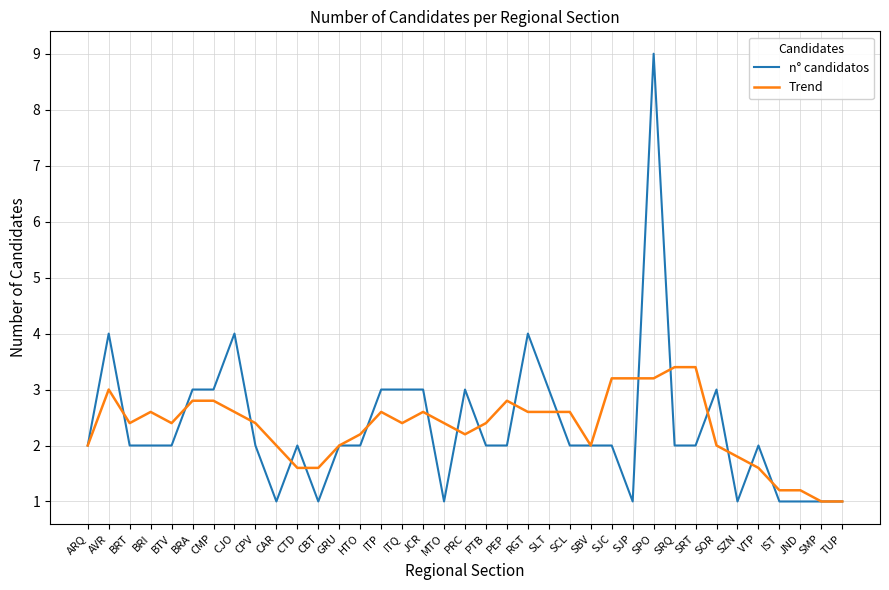

Rank the series by their maximum value, from lowest to highest.

Trend, n° candidatos